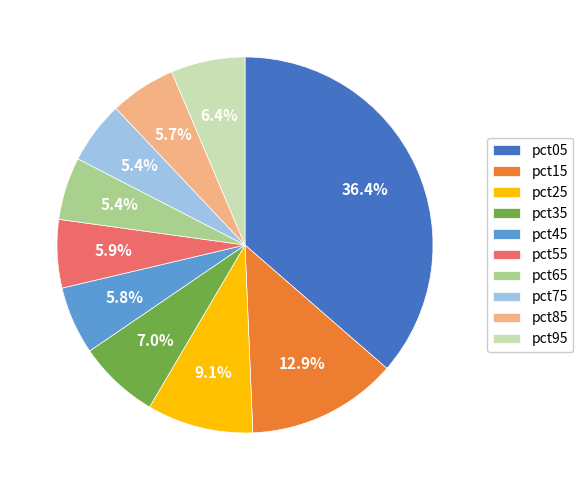

To the nearest percent, what portion does pct55 represent?

6%